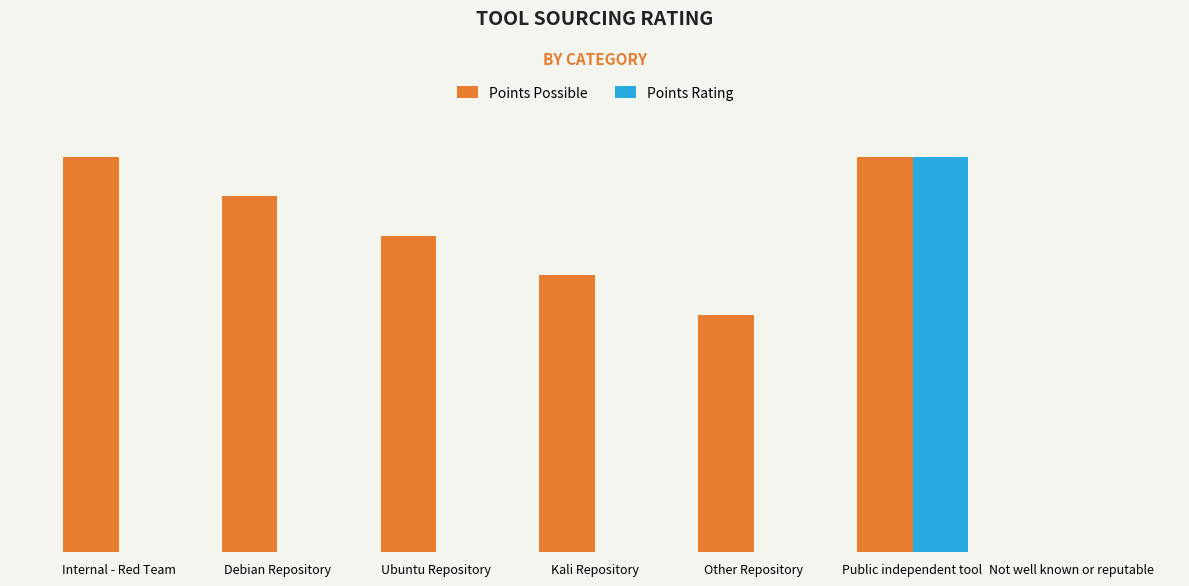

At which label does Points Possible first exceed 80?

Internal - Red Team